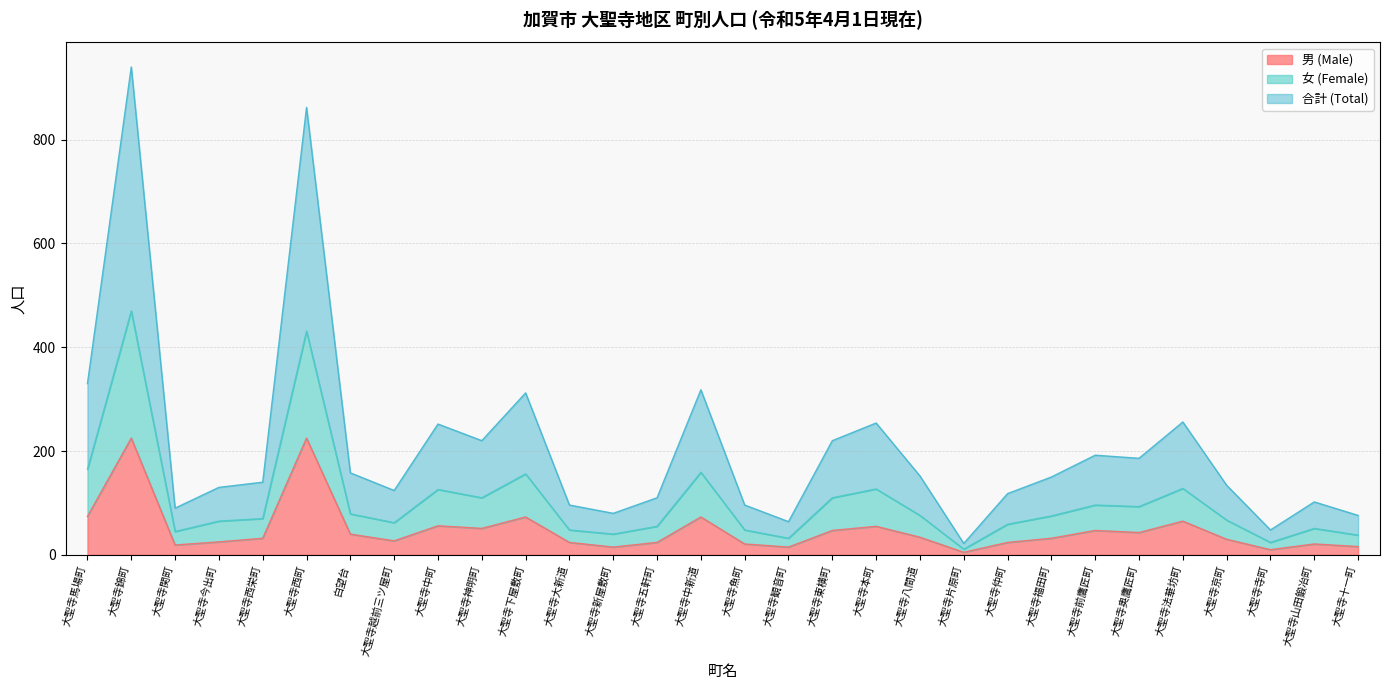

At which label is 女 (Female) closest to 240?

大聖寺馬場町